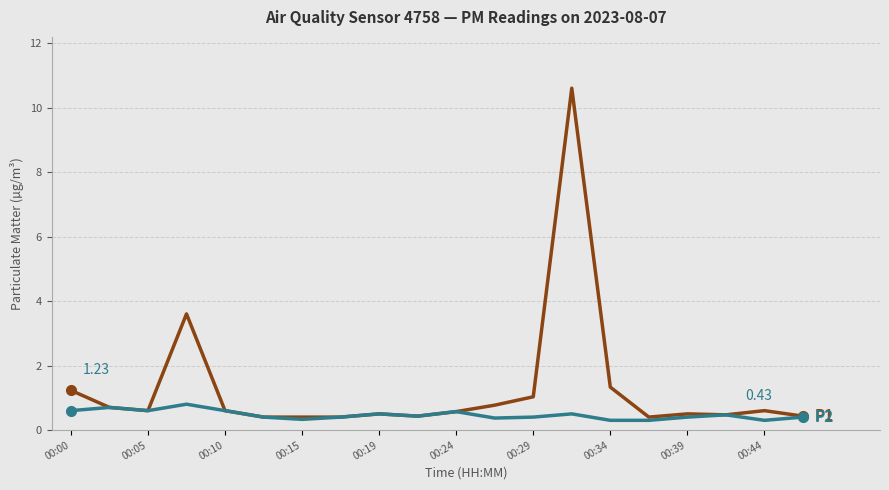

What is the total value across all series at 00:15?

0.7